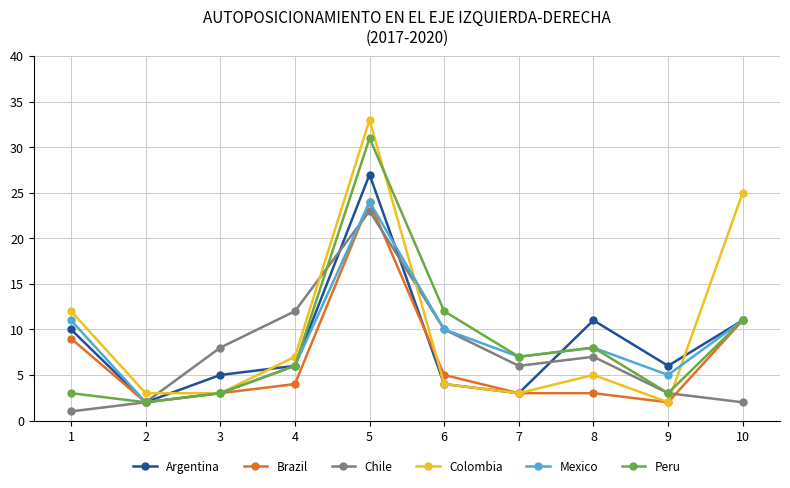

At which category does Chile reach its first local peak?

5